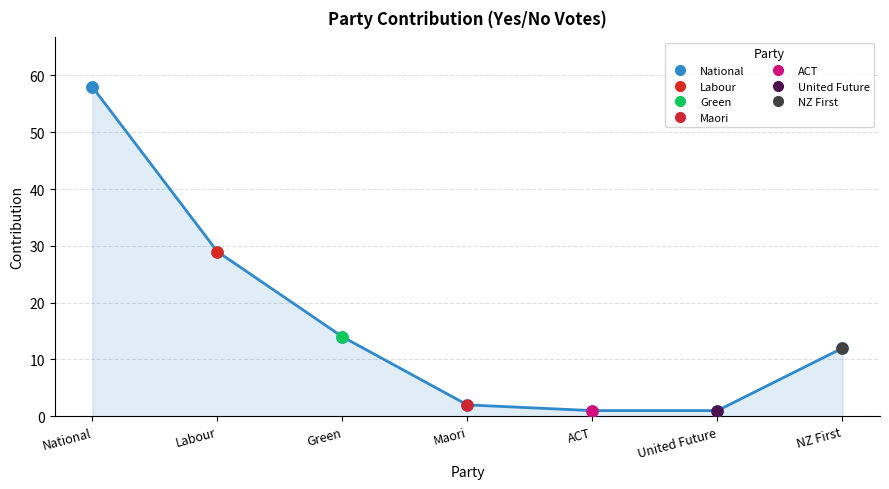

Reading left to right, what are all the values shown in this chart?

National=58	Labour=29	Green=14	Maori=2	ACT=1	United Future=1	NZ First=12